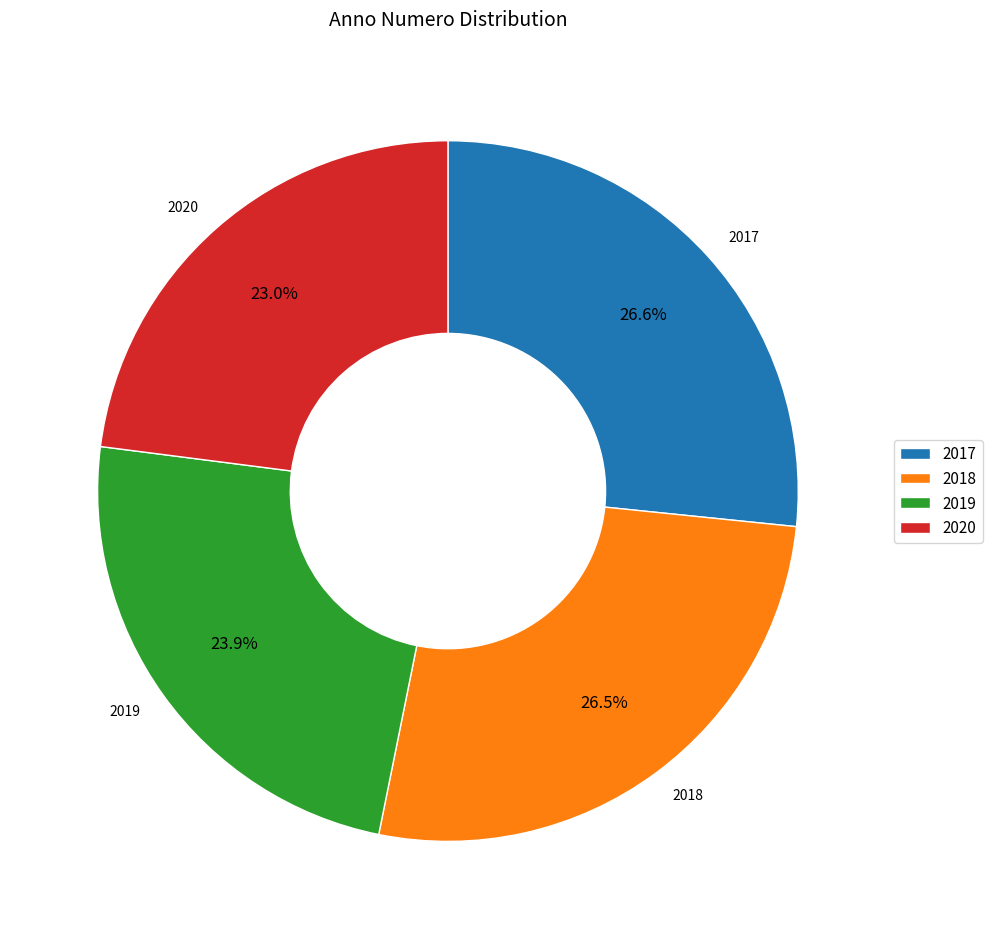

Which slice is the smallest?

2020